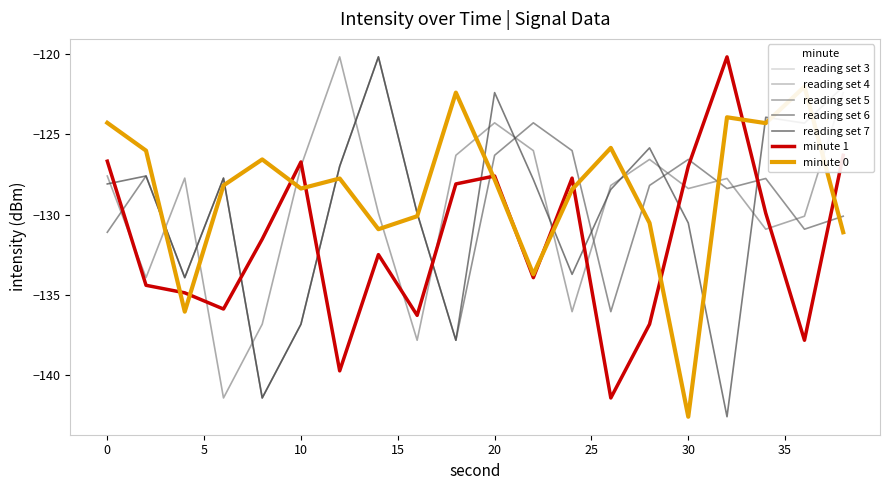

What is the average value of the minute 0 series?

-128.6